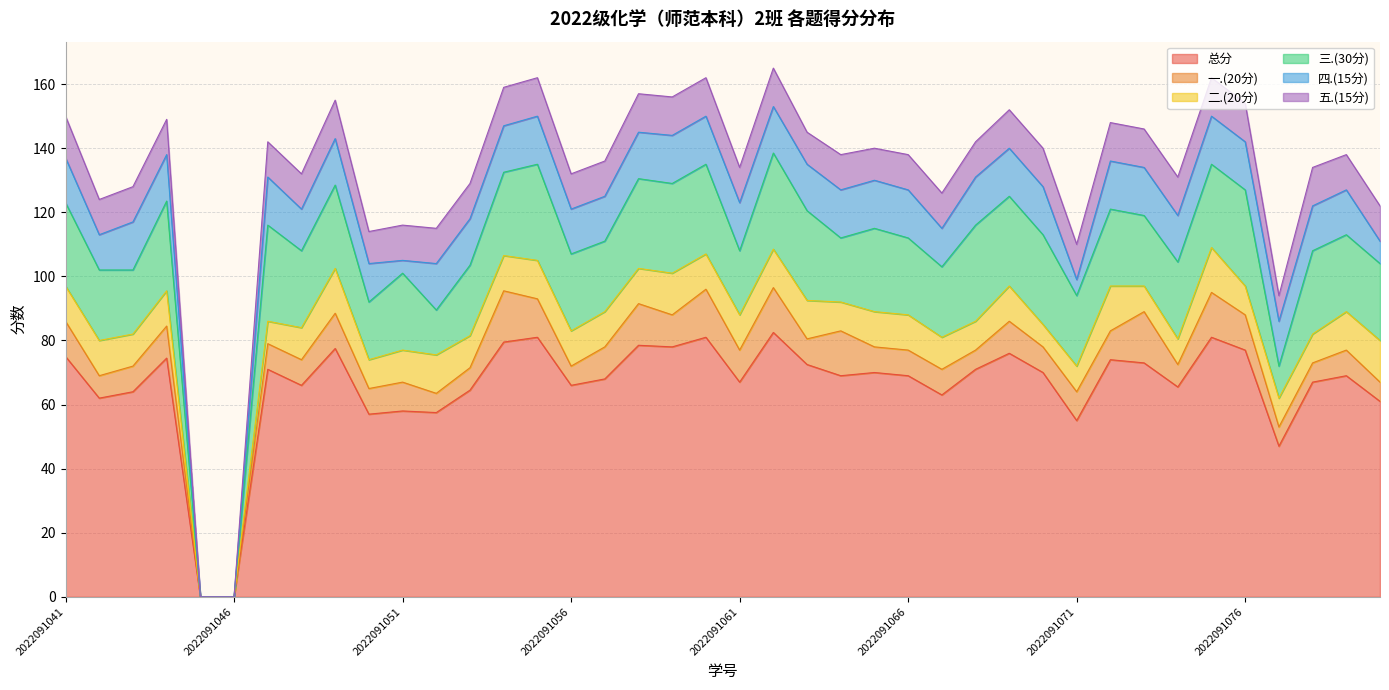

The value of 一.(20分) at 2022091078 is 6.0. True or false?

True